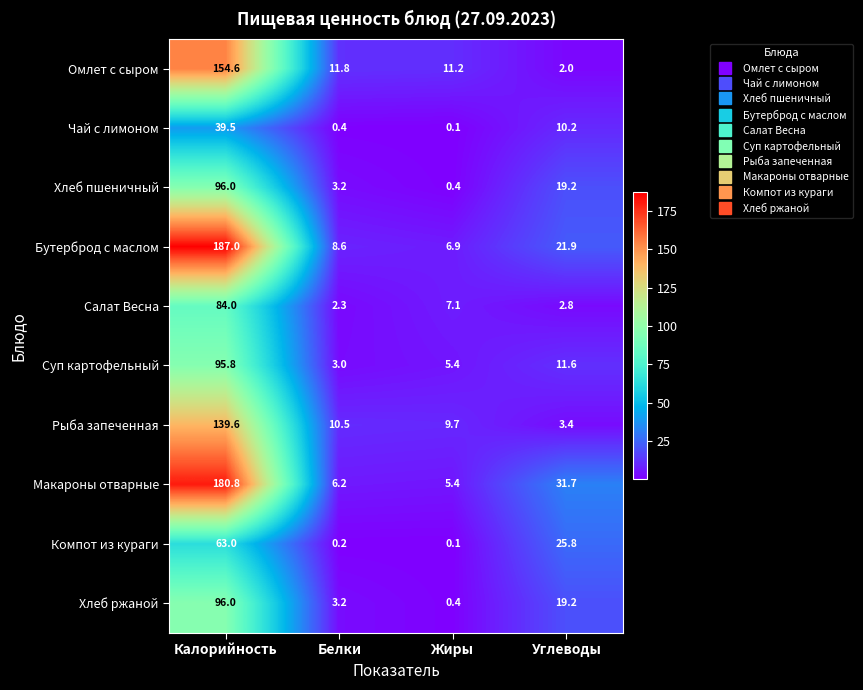

How many data points in Компот из кураги are above 25?

2